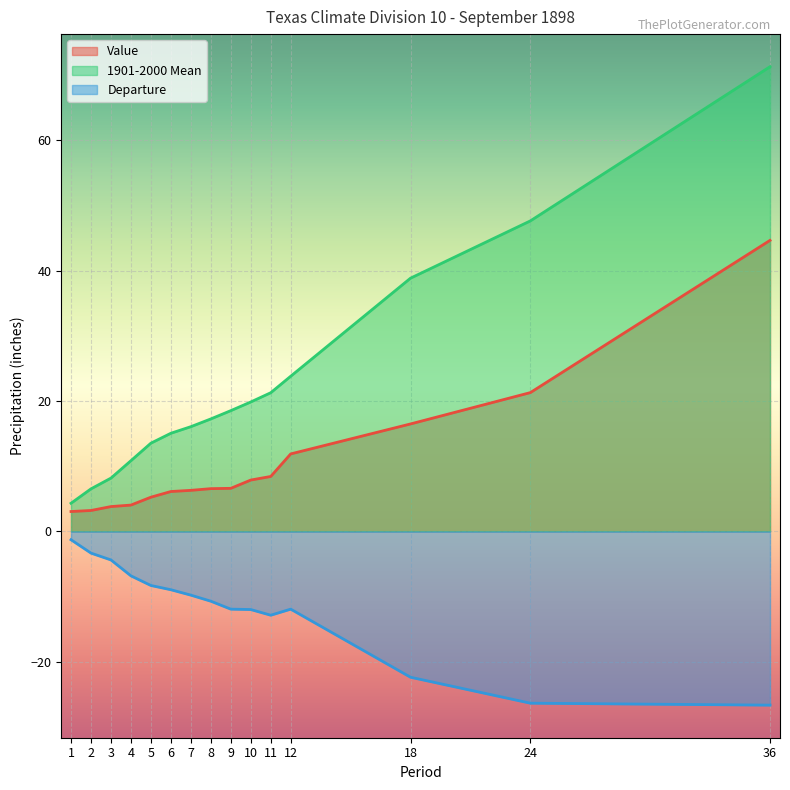

Reading right to left, list all the values displayed in this chart.

Value: 36=44.7	24=21.3	18=16.5	12=11.9	11=8.4	10=7.9	9=6.6	8=6.6	7=6.3	6=6.1	5=5.3	4=4.0	3=3.8	2=3.2	1=3.1
1901-2000 Mean: 36=71.3	24=47.7	18=38.9	12=23.8	11=21.3	10=19.9	9=18.5	8=17.3	7=16.1	6=15.1	5=13.6	4=10.9	3=8.2	2=6.5	1=4.3
Departure: 36=-26.6	24=-26.4	18=-22.4	12=-11.9	11=-12.8	10=-12.0	9=-11.9	8=-10.7	7=-9.8	6=-8.9	5=-8.3	4=-6.8	3=-4.4	2=-3.3	1=-1.3